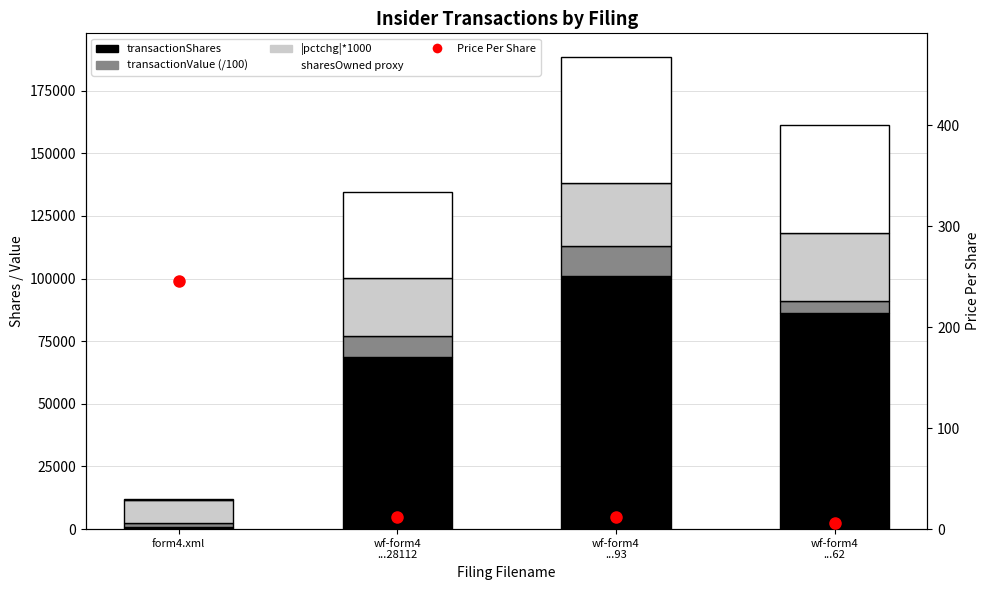

Is it true that sharesOwned proxy equals 50459.0 at wf-form4
...93?

True